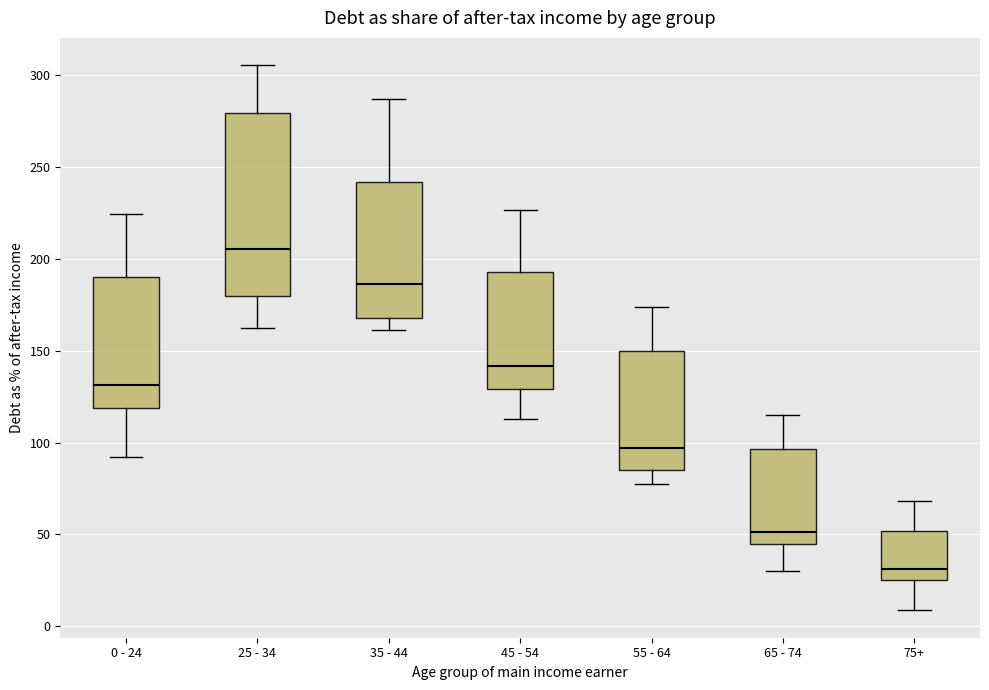

Reading left to right, transcribe this box plot: for each box, give where its median line is, the range the box spans, and where its two whiskers end, as read against the y-axis. The values are not printed on the chart, so give them approximately, as read against the axis.

0 - 24: median 130, box 120 to 190, whiskers 90 to 225
25 - 34: median 205, box 180 to 280, whiskers 160 to 305
35 - 44: median 185, box 170 to 240, whiskers 160 to 285
45 - 54: median 140, box 130 to 195, whiskers 115 to 225
55 - 64: median 95, box 85 to 150, whiskers 75 to 175
65 - 74: median 50, box 45 to 95, whiskers 30 to 115
75+: median 30, box 25 to 50, whiskers 10 to 70